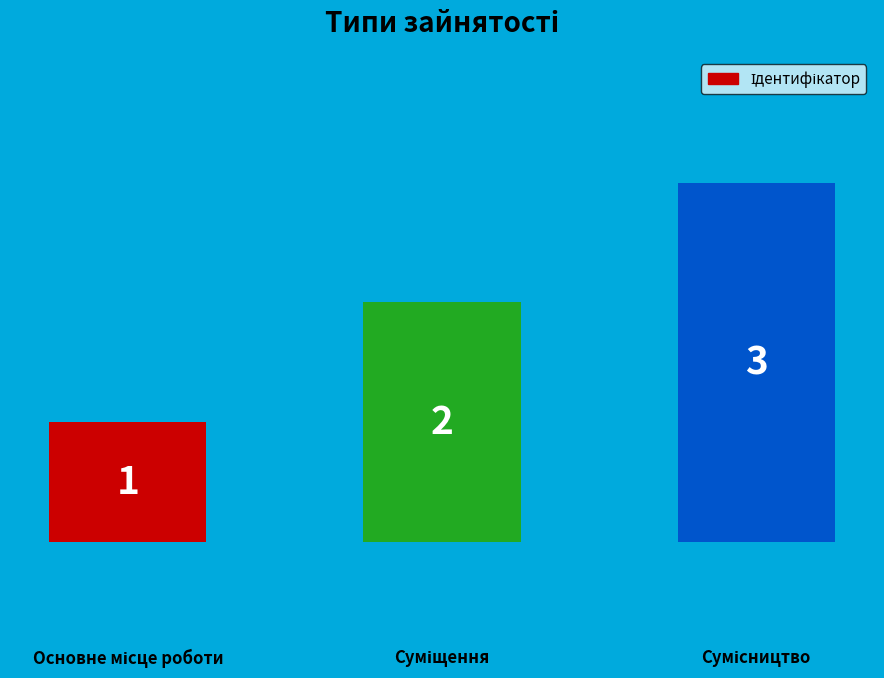

How many distinct data groups are displayed?

1